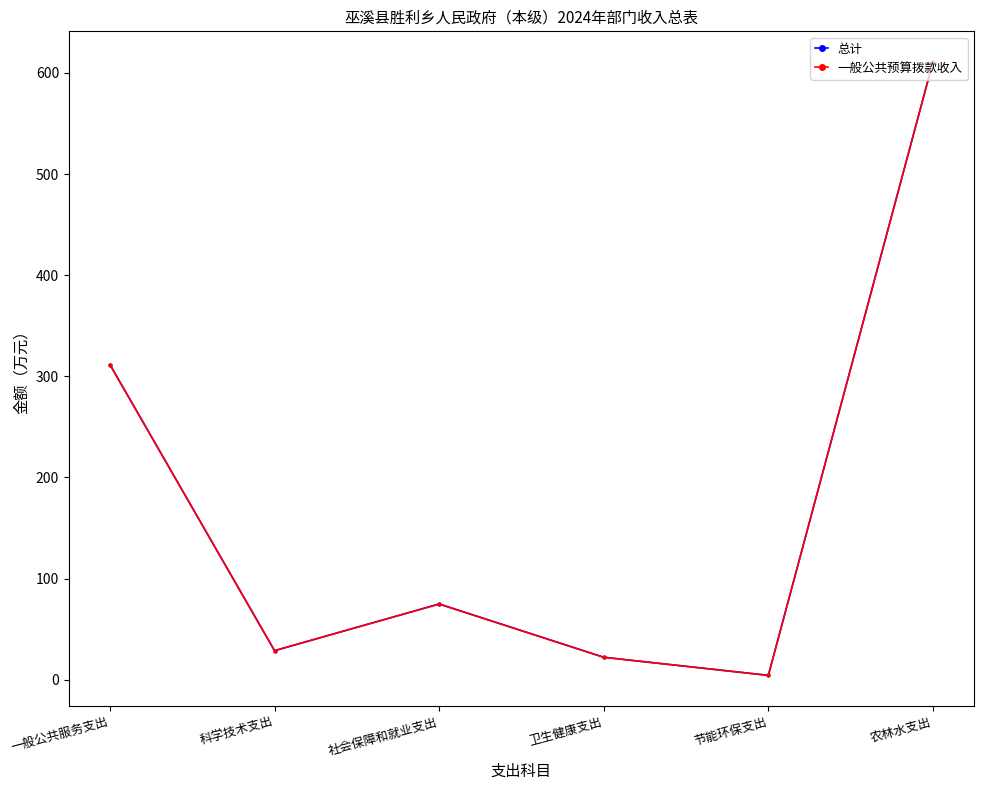

Between 卫生健康支出 and 农林水支出, which series saw the biggest shift?

总计